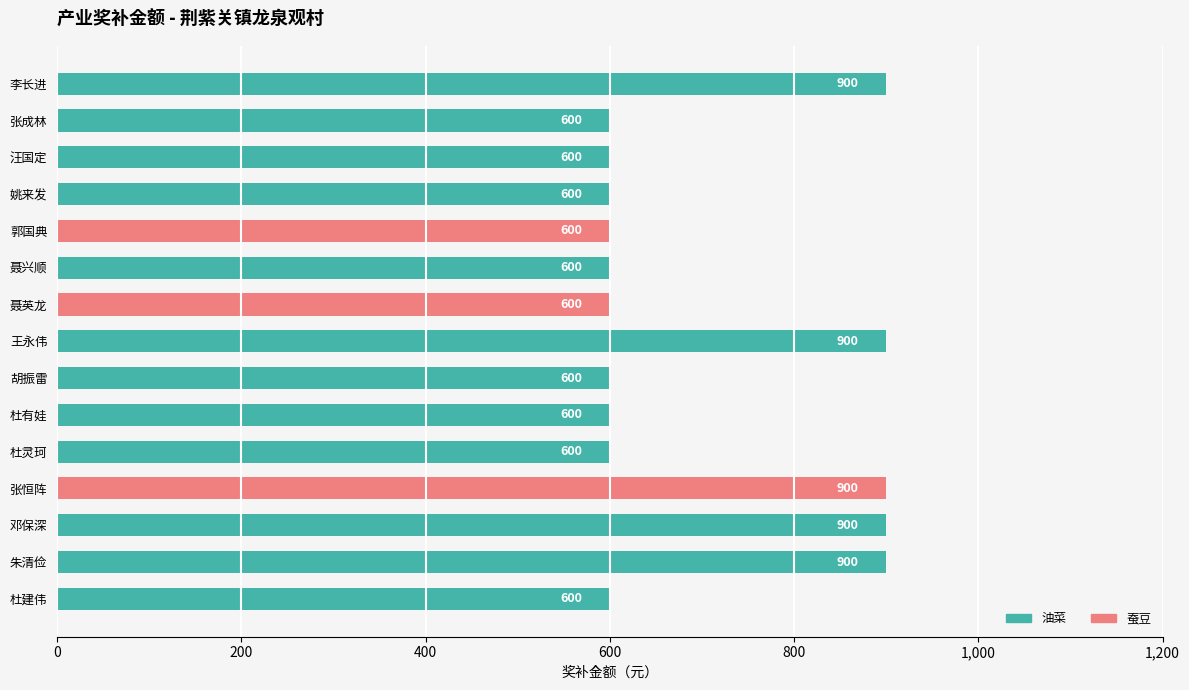

What is the change in value from 王永伟 to 胡振雷?

-300